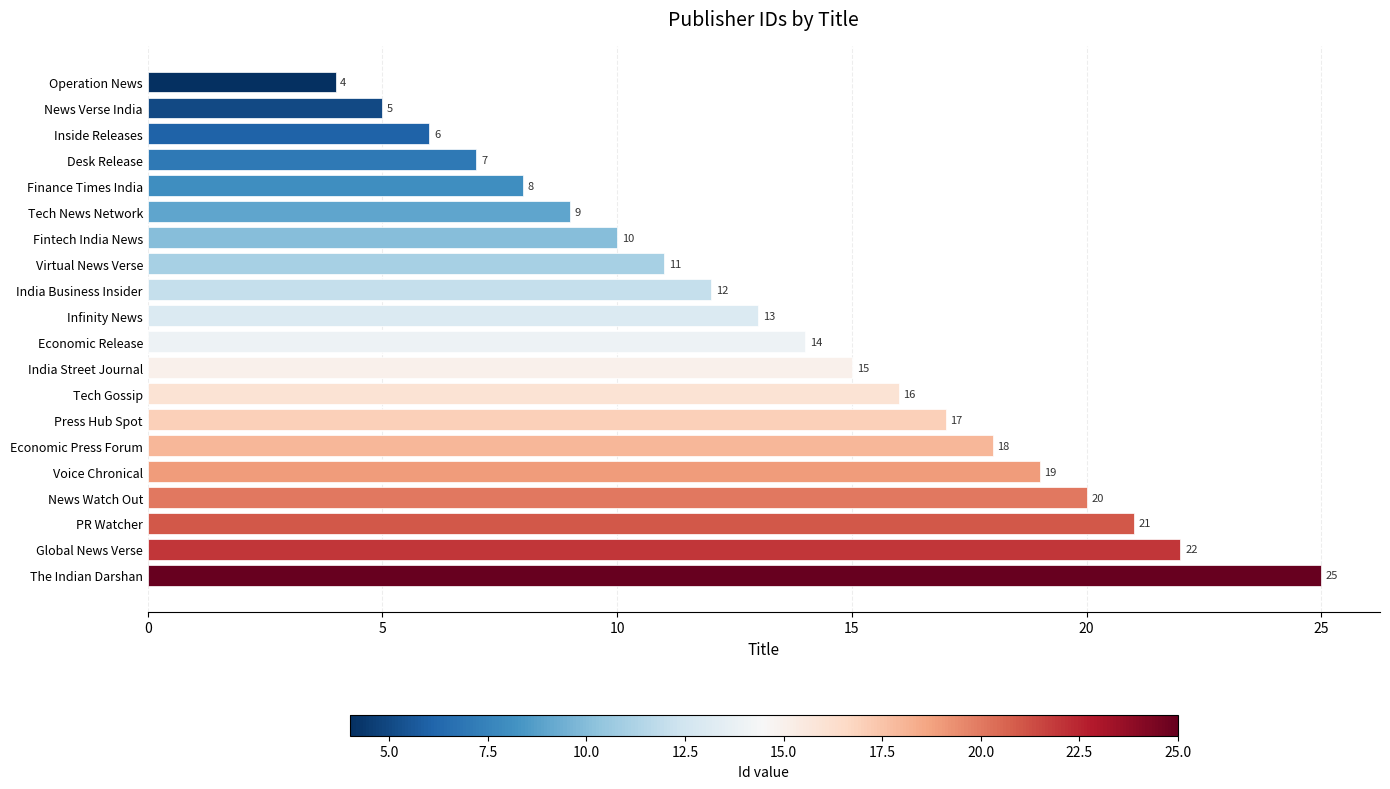

Read the value at Finance Times India, to the nearest 10.

10